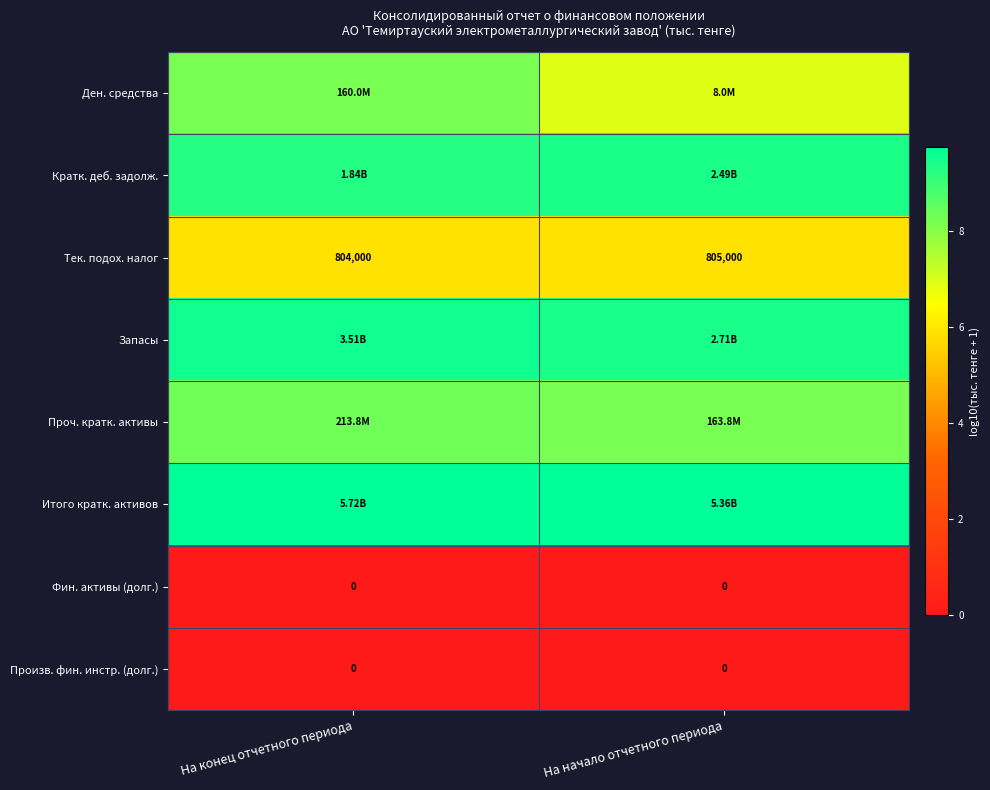

What is the spread (max minus min) of values at На начало отчетного периода?

9.7